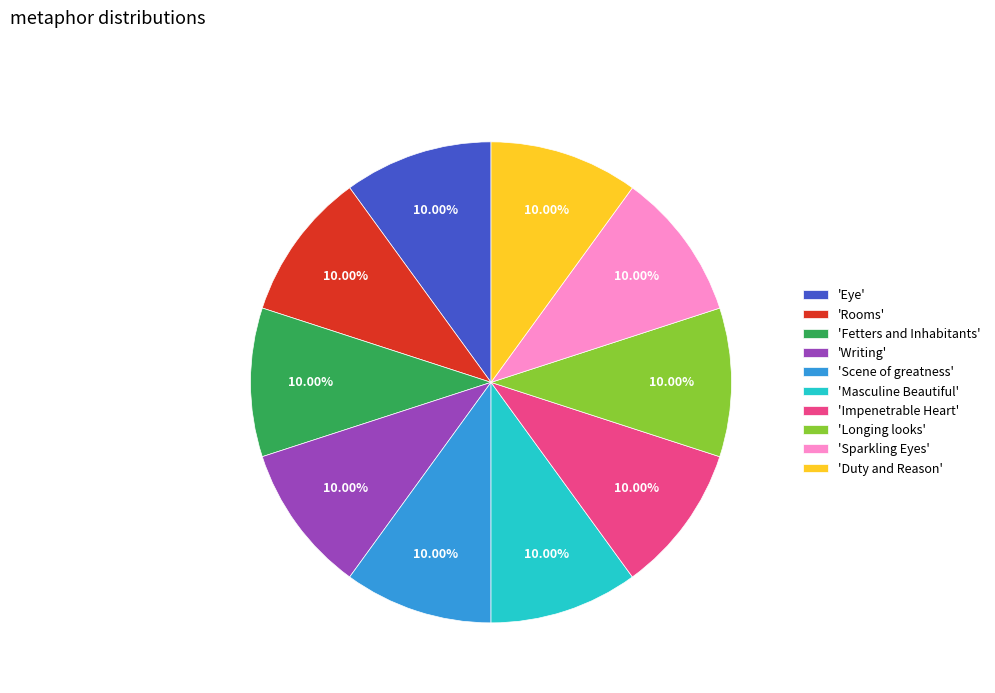

Does 'Sparkling Eyes' account for over 50% of the chart?

No